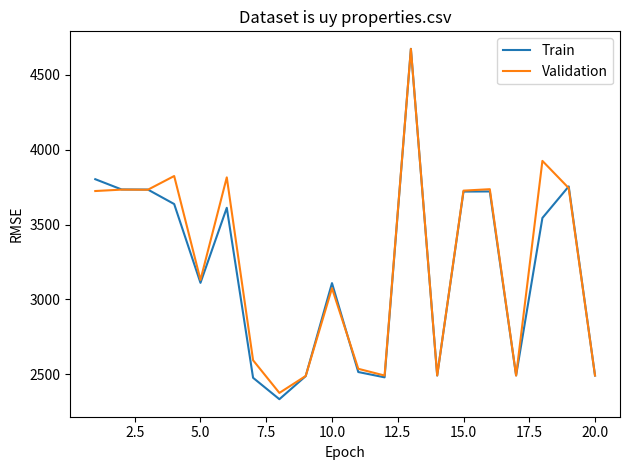

What is the lowest value of the Train series?

2334.0